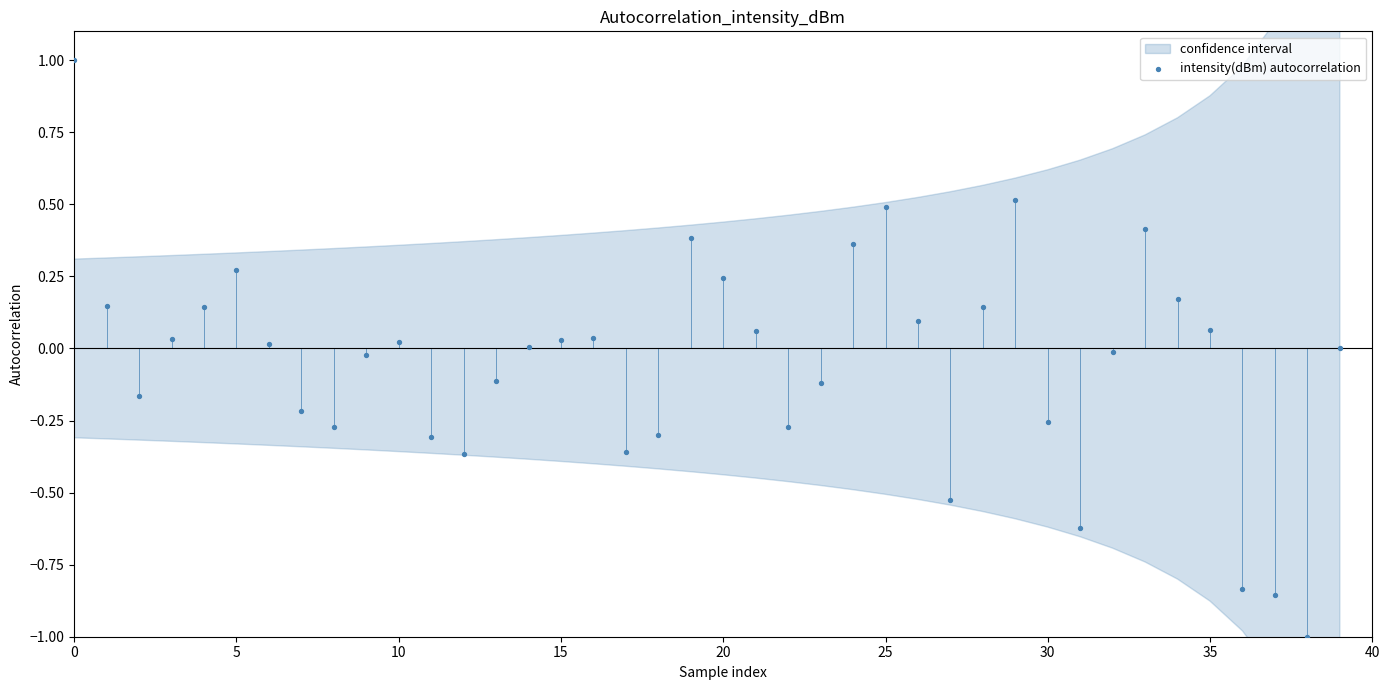

What is the range of Y values (max minus min)?

2.0